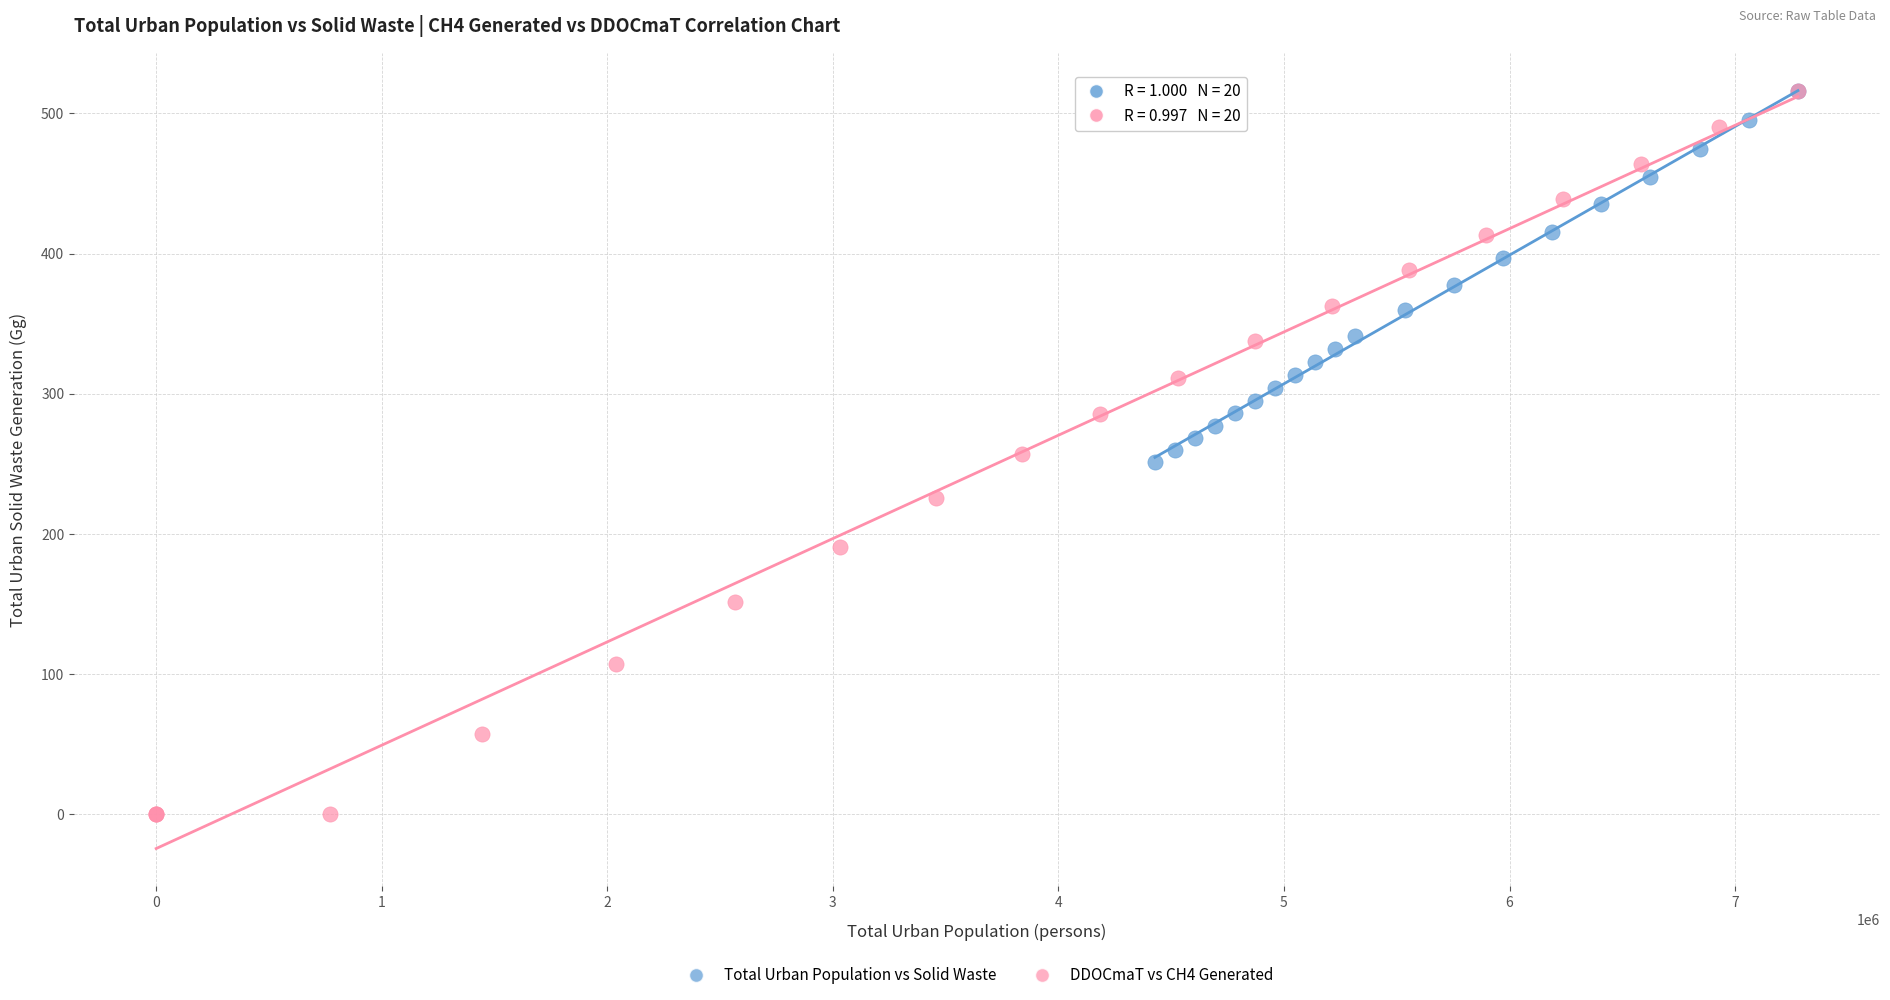

Which series has the largest Y range (max minus min)?

DDOCmaT vs CH4 Generated